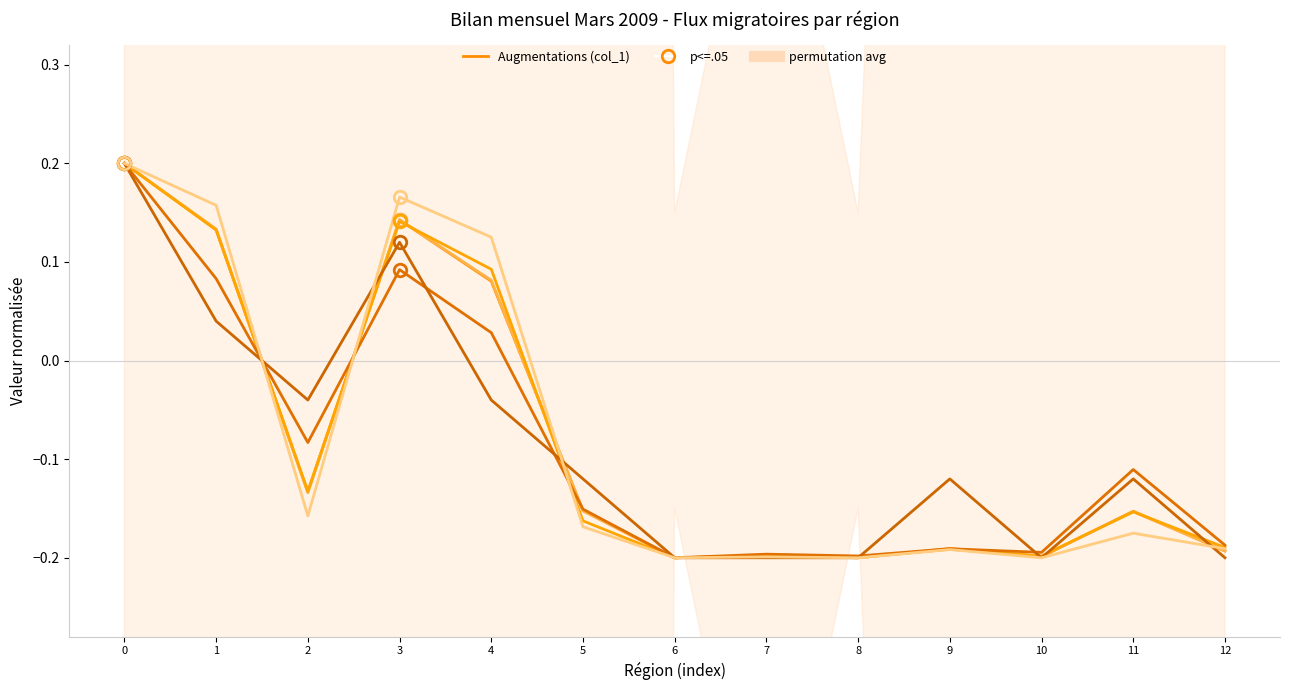

What is the total value across all series at 6?

-1.2